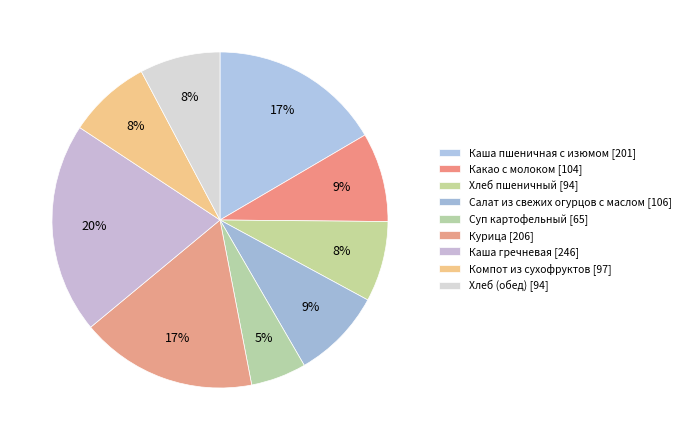

Which slice is the smallest?

Суп картофельный